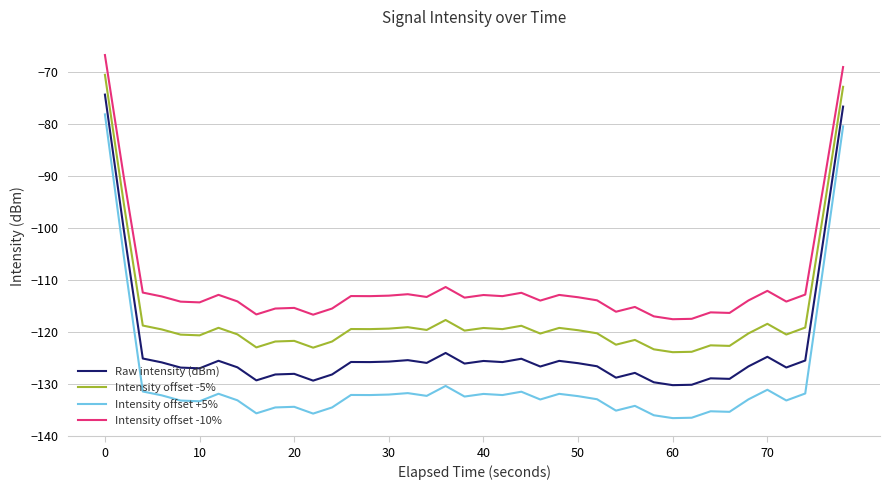

Which series has the largest total across all categories?

Intensity offset -10%